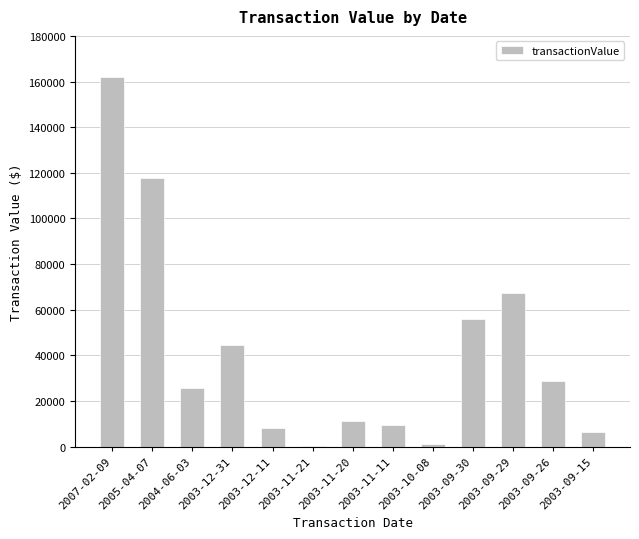

Where is the data nearest to the value 80946?

2003-09-29